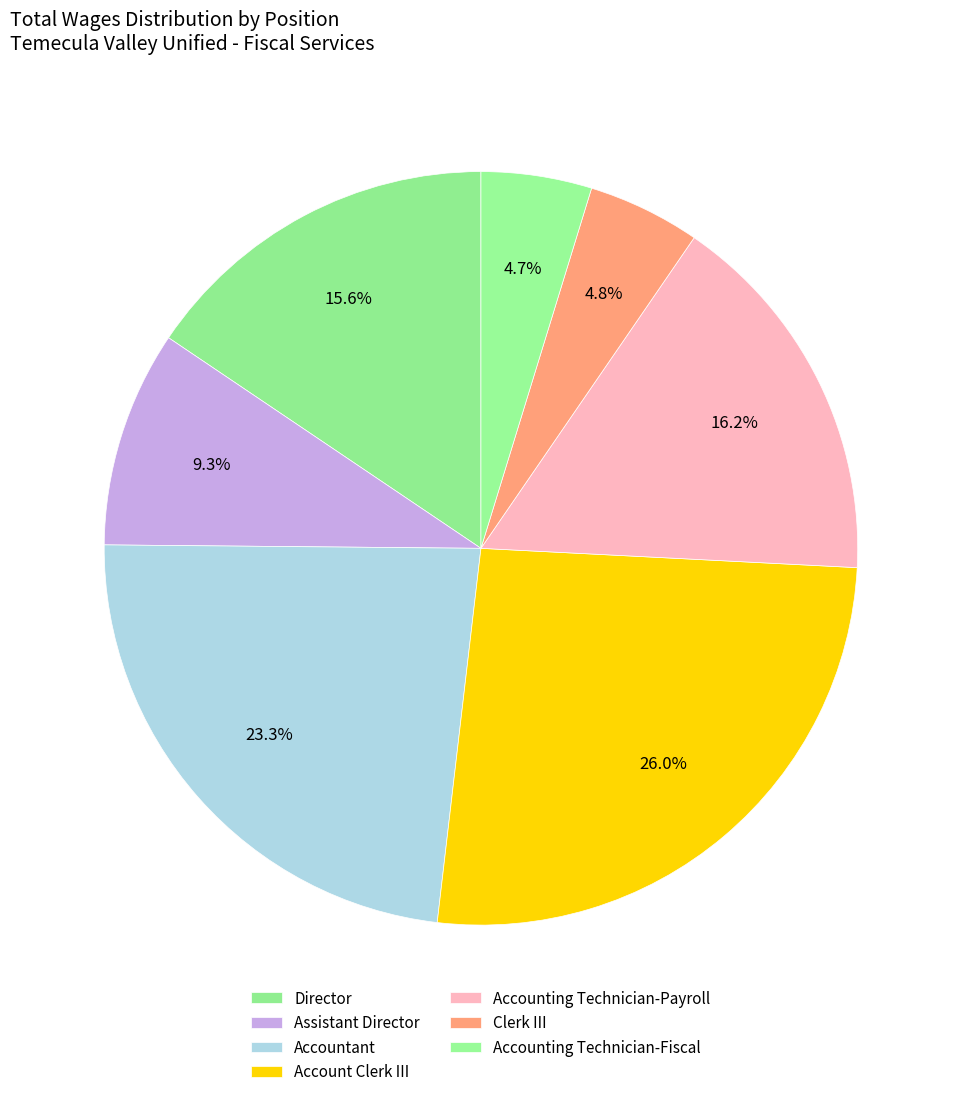

Rank the categories by value from lowest to highest.

Accounting Technician-Fiscal, Clerk III, Assistant Director, Director, Accounting Technician-Payroll, Accountant, Account Clerk III